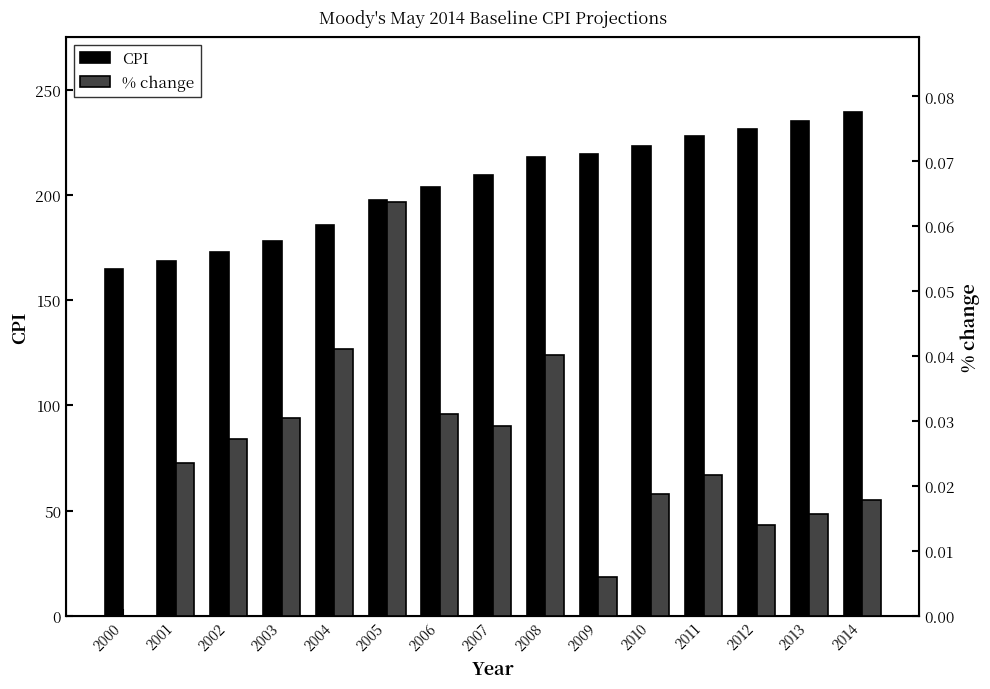

What are all the series names shown in the legend?

CPI, % change